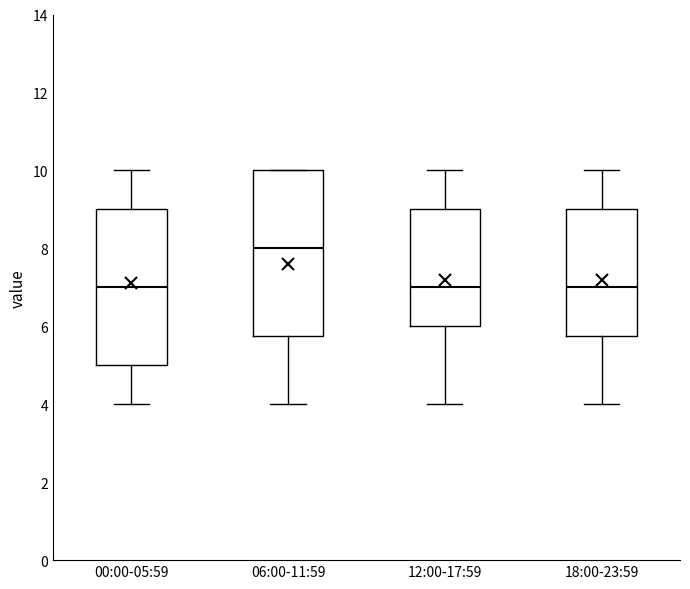

Reading left to right, read every box against the y-axis: the position of its median line, the range the box covers, and the ends of its whiskers. The values are not printed on the chart, so give them approximately, as read against the axis.

00:00-05:59: median 7.0, box 5.0 to 9.0, whiskers 4.0 to 10.0
06:00-11:59: median 8.0, box 5.8 to 10.0, whiskers 4.0 to 10.0
12:00-17:59: median 7.0, box 6.0 to 9.0, whiskers 4.0 to 10.0
18:00-23:59: median 7.0, box 5.8 to 9.0, whiskers 4.0 to 10.0